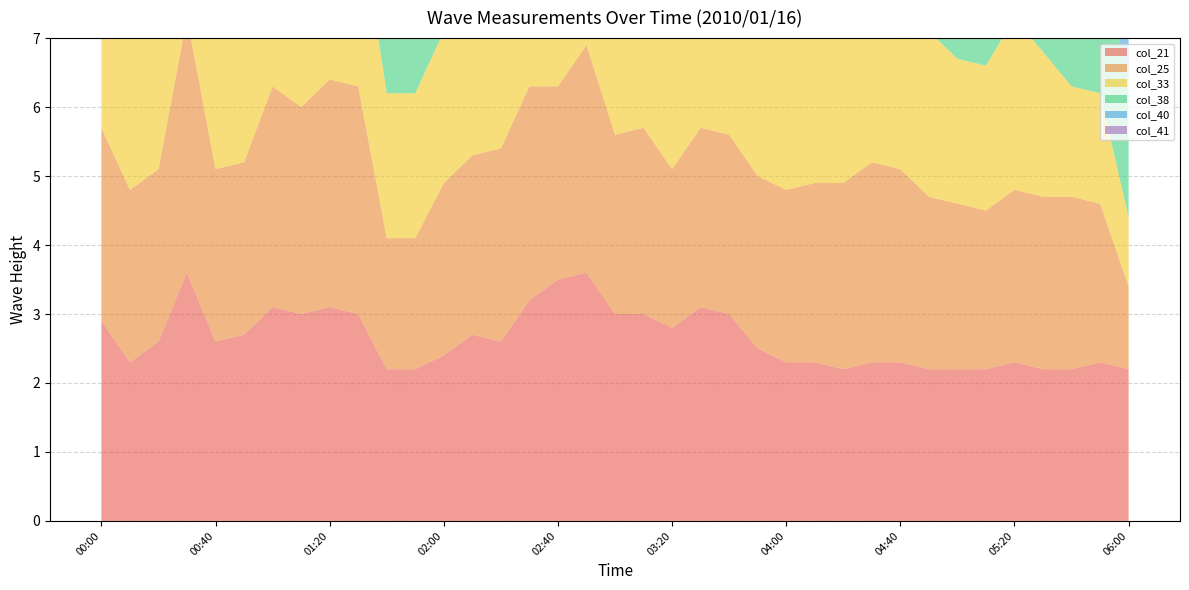

Reading left to right, extract all data points from this chart.

col_21: 00:00=2.9	00:10=2.3	00:20=2.6	00:30=3.6	00:40=2.6	00:50=2.7	01:00=3.1	01:10=3.0	01:20=3.1	01:30=3.0	01:40=2.2	01:50=2.2	02:00=2.4	02:10=2.7	02:20=2.6	02:30=3.2	02:40=3.5	02:50=3.6	03:00=3.0	03:10=3.0	03:20=2.8	03:30=3.1	03:40=3.0	03:50=2.5	04:00=2.3	04:10=2.3	04:20=2.2	04:30=2.3	04:40=2.3	04:50=2.2	05:00=2.2	05:10=2.2	05:20=2.3	05:30=2.2	05:40=2.2	05:50=2.3	06:00=2.2
col_25: 00:00=2.8	00:10=2.5	00:20=2.5	00:30=3.7	00:40=2.5	00:50=2.5	01:00=3.2	01:10=3.0	01:20=3.3	01:30=3.3	01:40=1.9	01:50=1.9	02:00=2.5	02:10=2.6	02:20=2.8	02:30=3.1	02:40=2.8	02:50=3.3	03:00=2.6	03:10=2.7	03:20=2.3	03:30=2.6	03:40=2.6	03:50=2.5	04:00=2.5	04:10=2.6	04:20=2.7	04:30=2.9	04:40=2.8	04:50=2.5	05:00=2.4	05:10=2.3	05:20=2.5	05:30=2.5	05:40=2.5	05:50=2.3	06:00=1.2
col_33: 00:00=2.6	00:10=2.4	00:20=2.5	00:30=3.6	00:40=2.4	00:50=2.4	01:00=2.5	01:10=2.6	01:20=2.4	01:30=2.6	01:40=2.1	01:50=2.1	02:00=2.2	02:10=2.6	02:20=2.3	02:30=2.6	02:40=2.9	02:50=2.7	03:00=2.3	03:10=2.5	03:20=2.7	03:30=2.6	03:40=2.5	03:50=2.7	04:00=2.5	04:10=2.6	04:20=2.3	04:30=2.5	04:40=2.6	04:50=2.4	05:00=2.1	05:10=2.1	05:20=2.5	05:30=2.1	05:40=1.6	05:50=1.6	06:00=1.0
col_38: 00:00=2.3	00:10=2.4	00:20=3.5	00:30=3.6	00:40=3.4	00:50=3.4	01:00=2.5	01:10=2.4	01:20=2.6	01:30=2.4	01:40=2.3	01:50=2.3	02:00=2.3	02:10=2.4	02:20=2.6	02:30=2.9	02:40=3.4	02:50=3.8	03:00=2.9	03:10=3.5	03:20=3.5	03:30=2.2	03:40=2.6	03:50=2.4	04:00=2.1	04:10=2.1	04:20=2.1	04:30=2.1	04:40=2.4	04:50=2.5	05:00=2.8	05:10=2.5	05:20=2.5	05:30=2.4	05:40=2.5	05:50=2.0	06:00=2.0
col_40: 00:00=2.7	00:10=2.8	00:20=3.2	00:30=3.5	00:40=3.2	00:50=3.4	01:00=3.5	01:10=3.2	01:20=3.0	01:30=2.9	01:40=2.6	01:50=2.3	02:00=2.8	02:10=3.1	02:20=3.2	02:30=3.1	02:40=2.7	02:50=2.6	03:00=2.6	03:10=2.7	03:20=3.1	03:30=2.4	03:40=2.7	03:50=3.0	04:00=2.9	04:10=2.9	04:20=2.9	04:30=3.2	04:40=3.2	04:50=2.6	05:00=2.2	05:10=2.2	05:20=2.2	05:30=2.2	05:40=2.2	05:50=2.1	06:00=2.0
col_41: 00:00=2.8	00:10=3.7	00:20=3.8	00:30=3.5	00:40=3.2	00:50=3.4	01:00=3.3	01:10=3.1	01:20=2.7	01:30=3.1	01:40=2.6	01:50=2.3	02:00=2.3	02:10=3.1	02:20=3.9	02:30=5.2	02:40=3.5	02:50=3.5	03:00=4.2	03:10=3.7	03:20=3.5	03:30=3.4	03:40=3.3	03:50=3.1	04:00=3.1	04:10=3.2	04:20=2.8	04:30=3.0	04:40=3.9	04:50=2.8	05:00=2.8	05:10=2.8	05:20=2.6	05:30=2.5	05:40=2.5	05:50=2.4	06:00=1.9